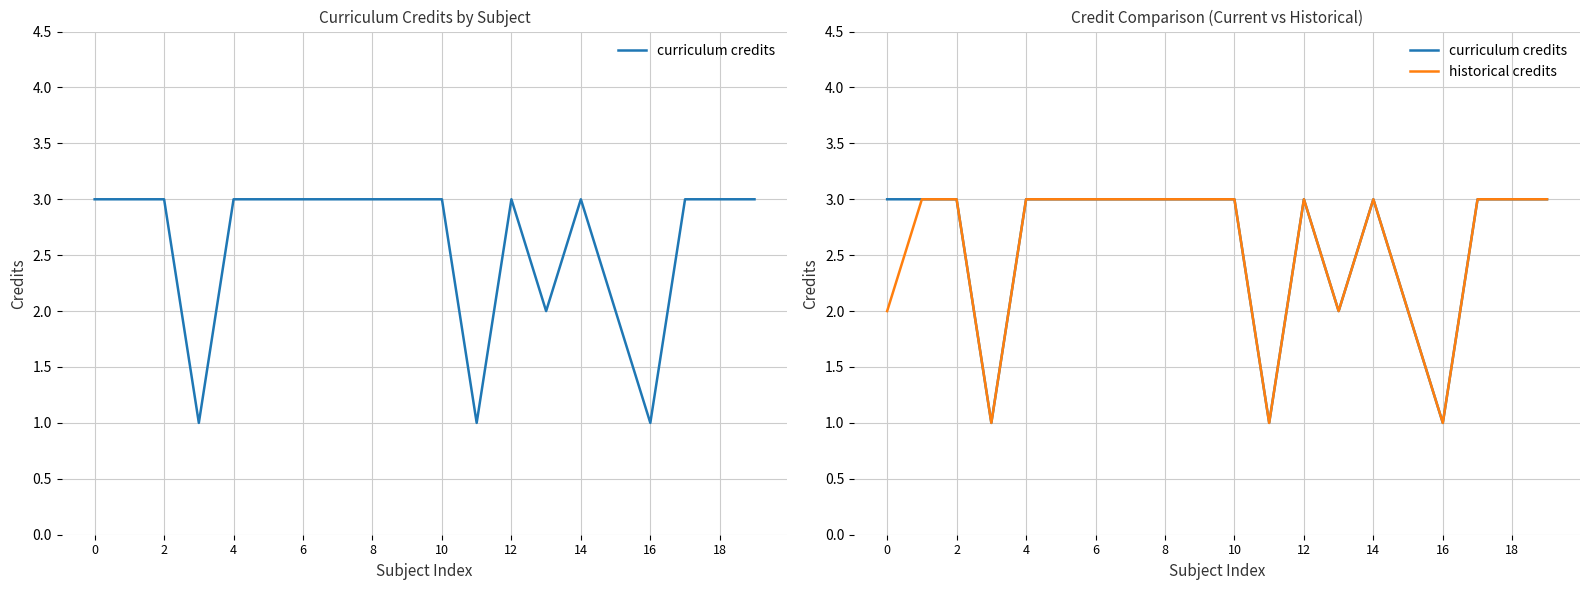

What is the label of the 5th point from the right?

15